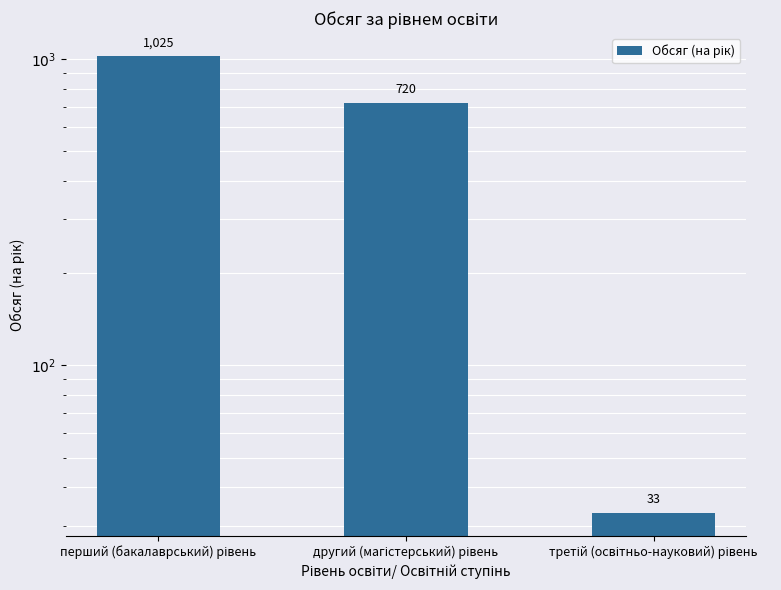

How many categories are shown in the chart?

3